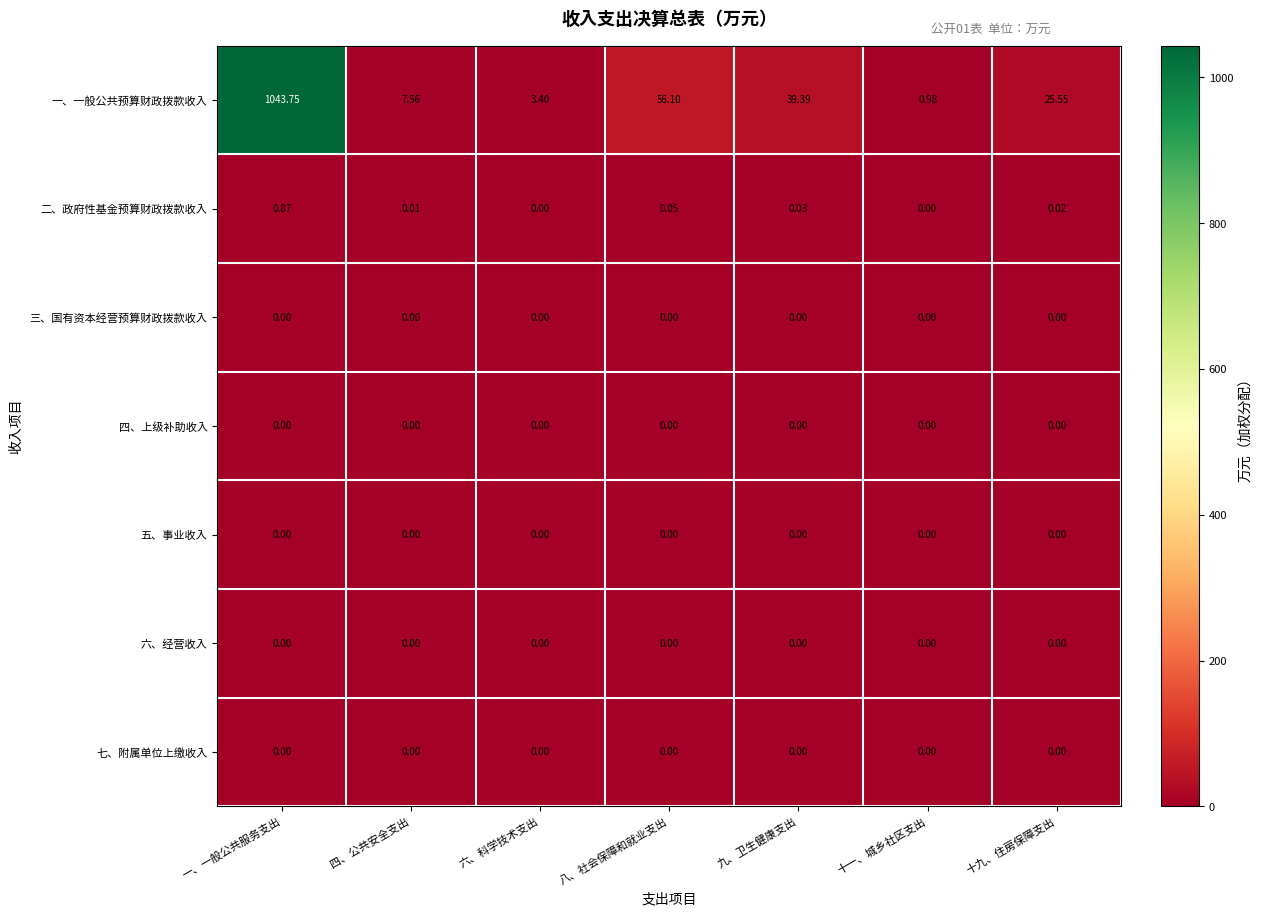

What is the total value across all series at 一、一般公共服务支出?

1044.6